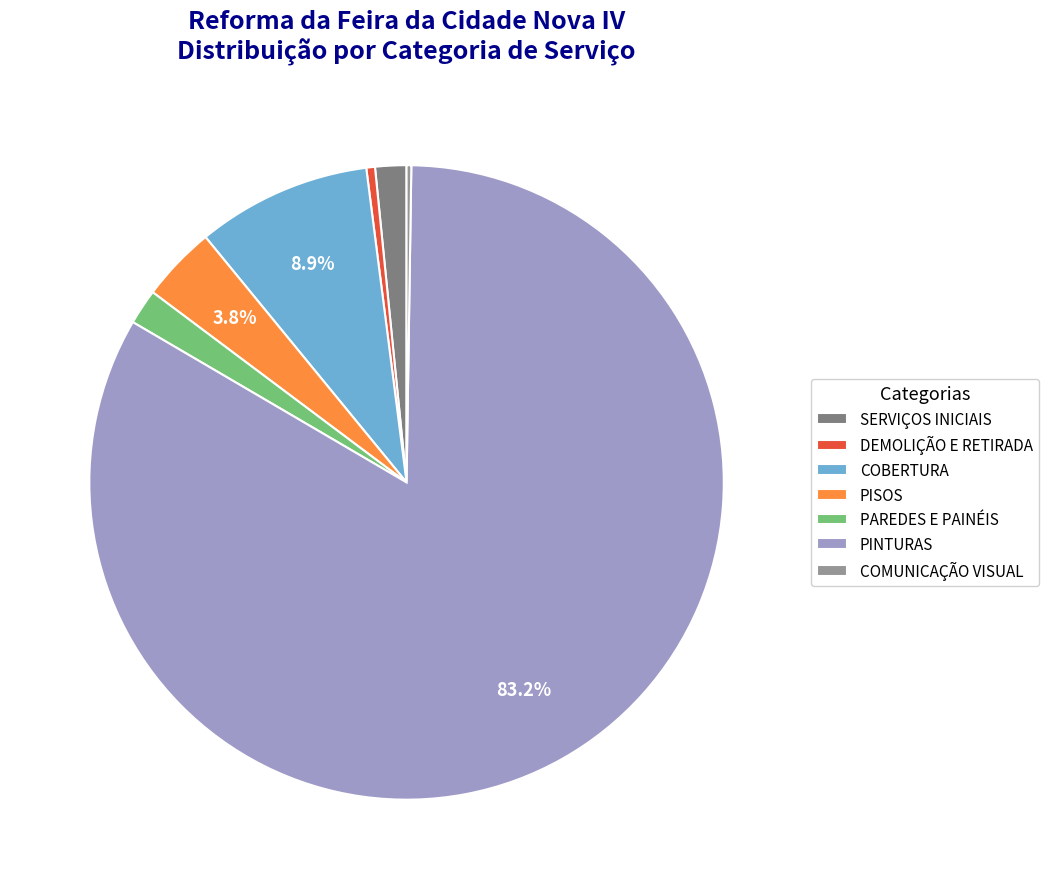

Count the number of slices in the pie.

7